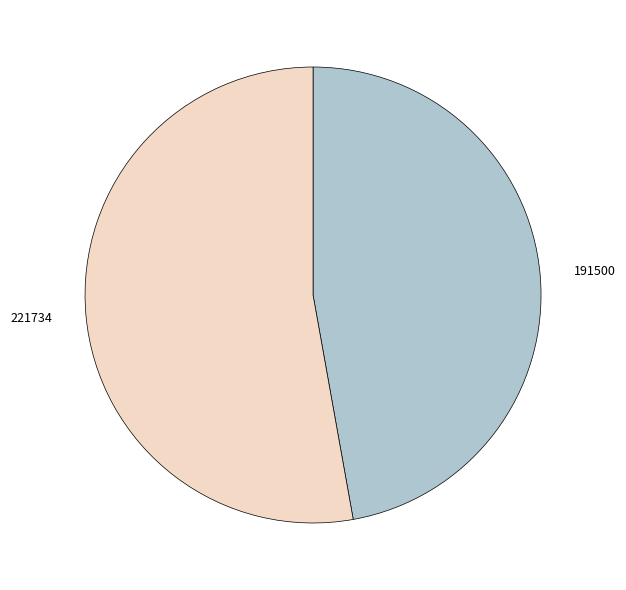

Is the sum of 191500 and 221734 greater than half?

Yes